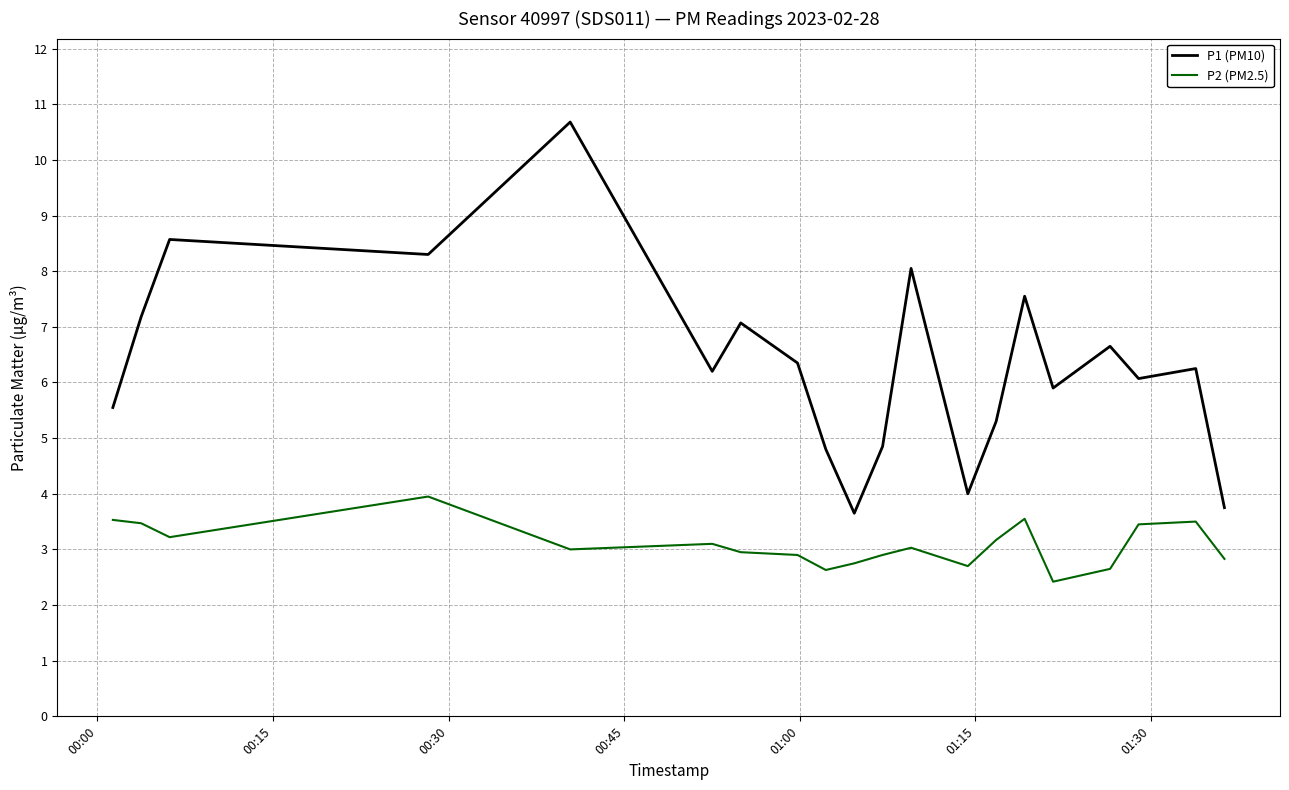

Which series has the largest range (max minus min)?

P1 (PM10)